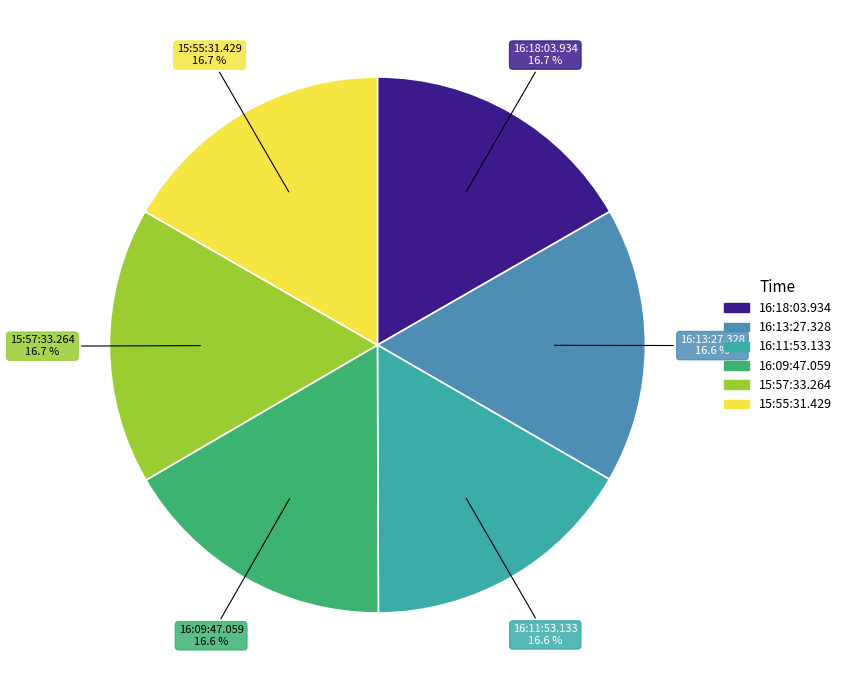

How much of the chart is everything except 16:18:03.934?

83.3%